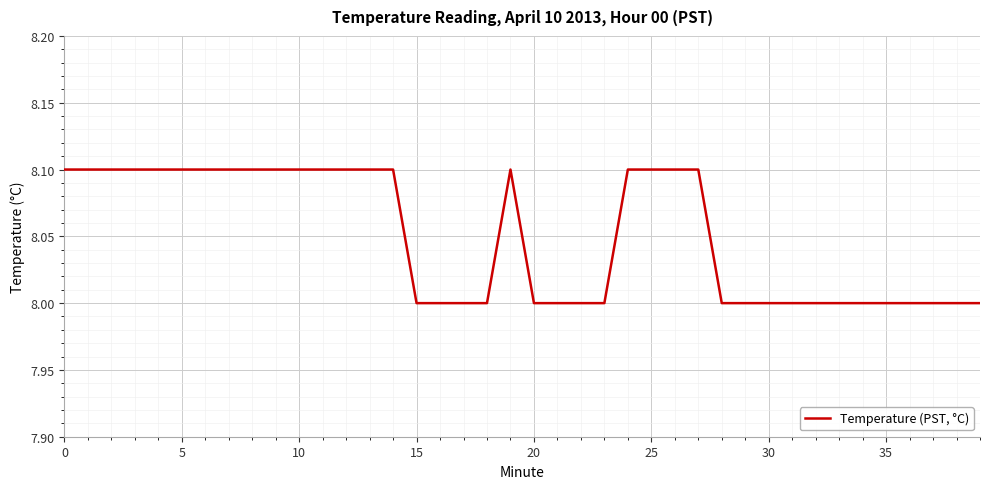

How many lines are shown in the chart?

1